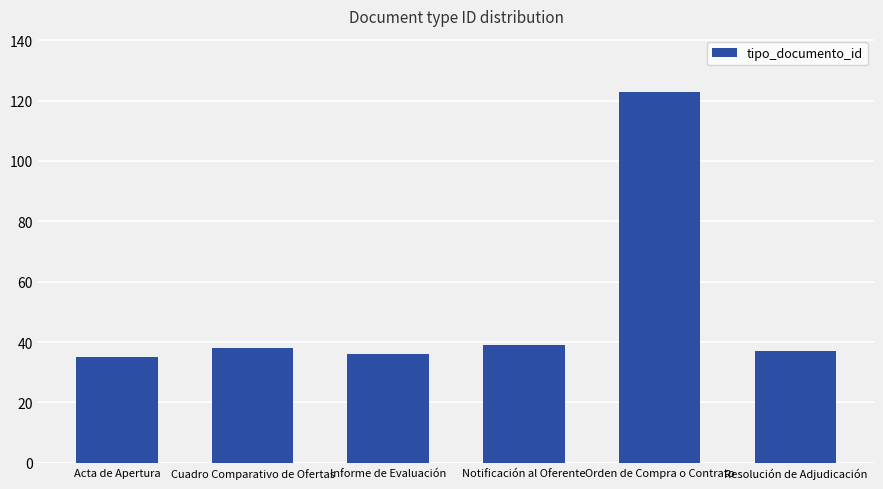

Is it true that the value at Orden de Compra o Contrato is 123?

True